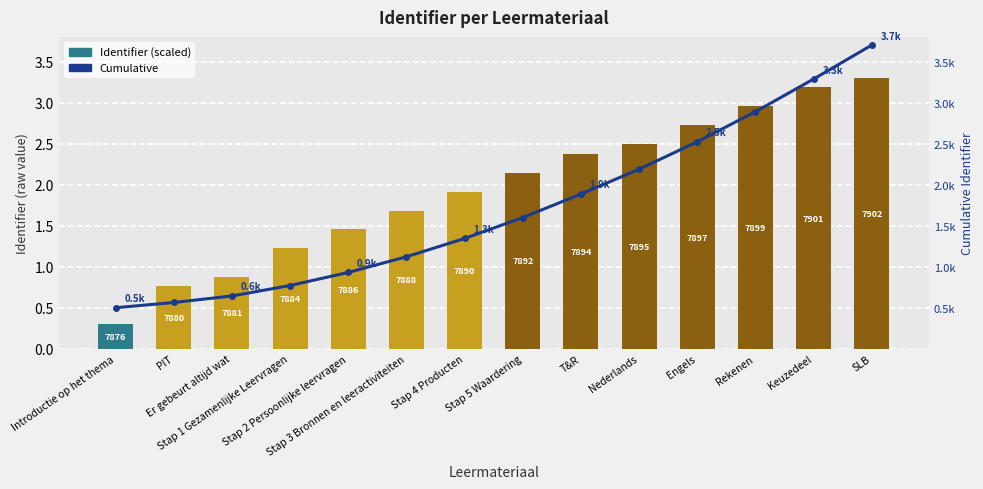

What is the difference between the Cumulative values at Nederlands and Er gebeurt altijd wat?

1.5